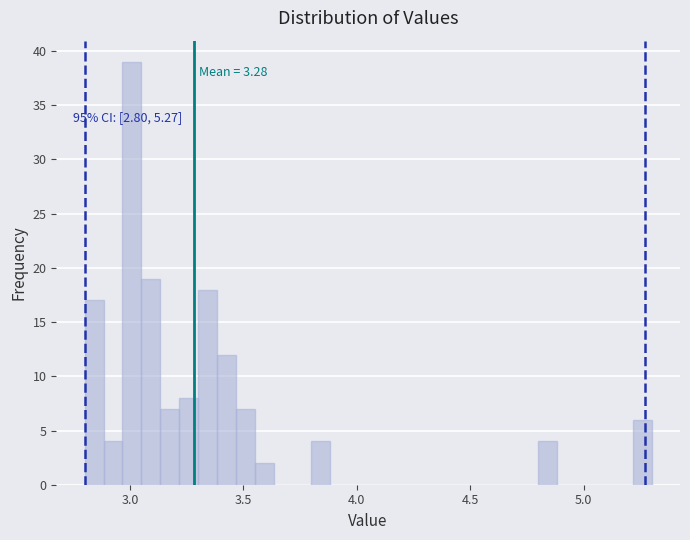

Read against the x-axis, roughly where is the centre of the tallest bar?

3.00